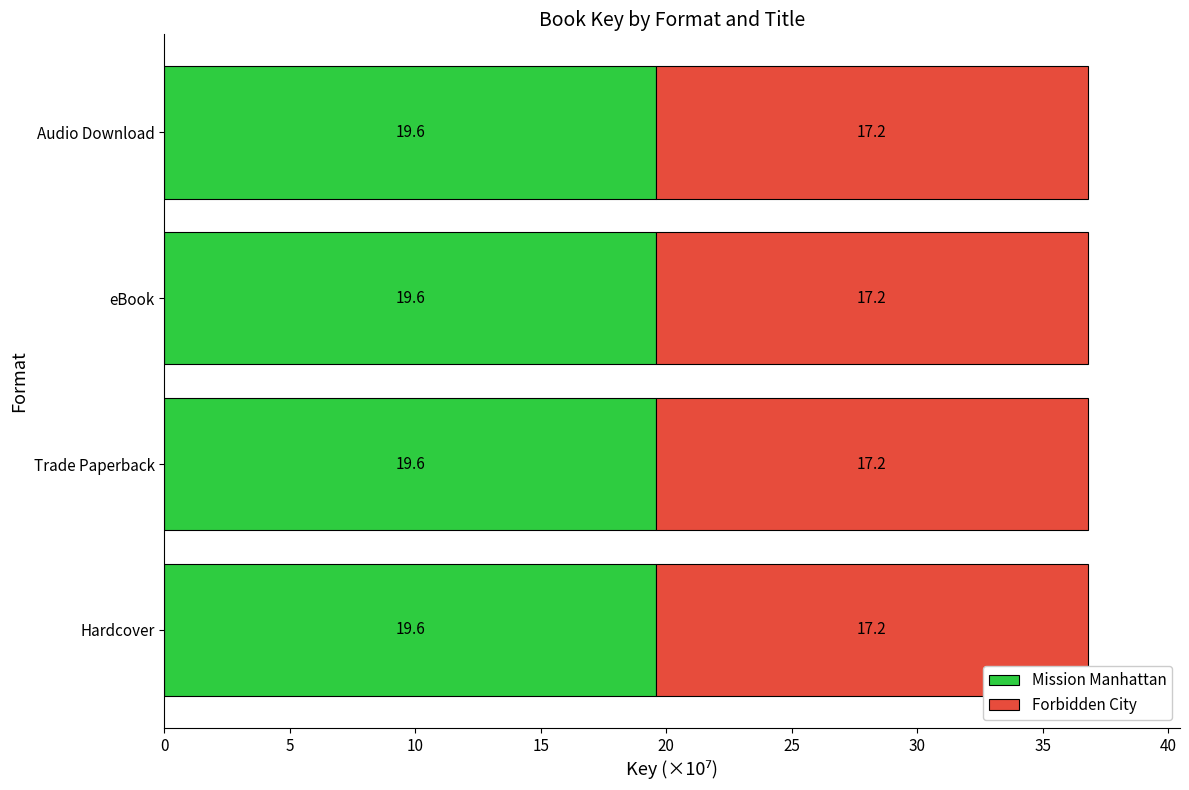

What is the total value across all series at Audio Download?

36.8